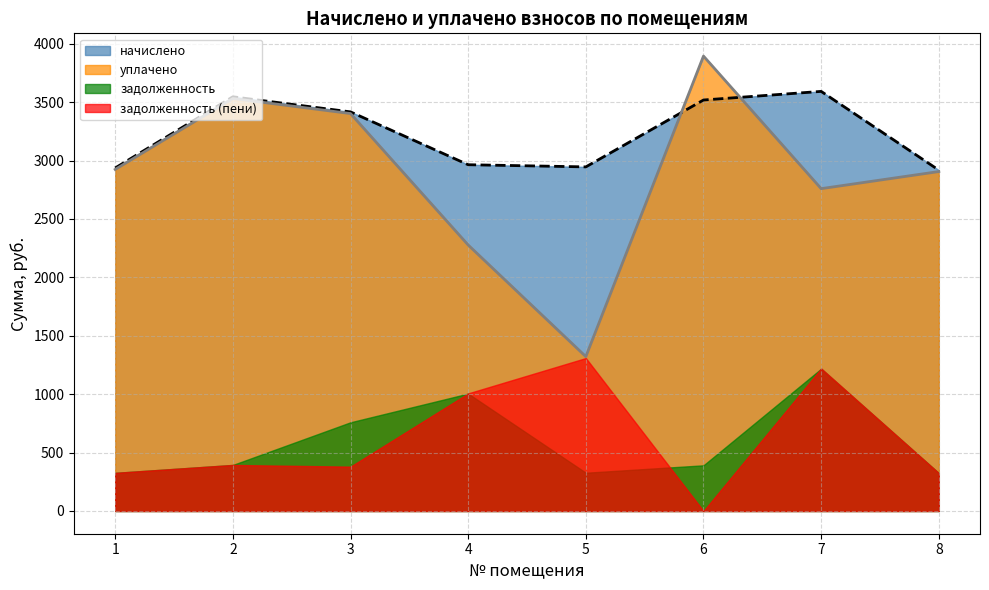

Between 2 and 6, which series saw the biggest shift?

уплачено